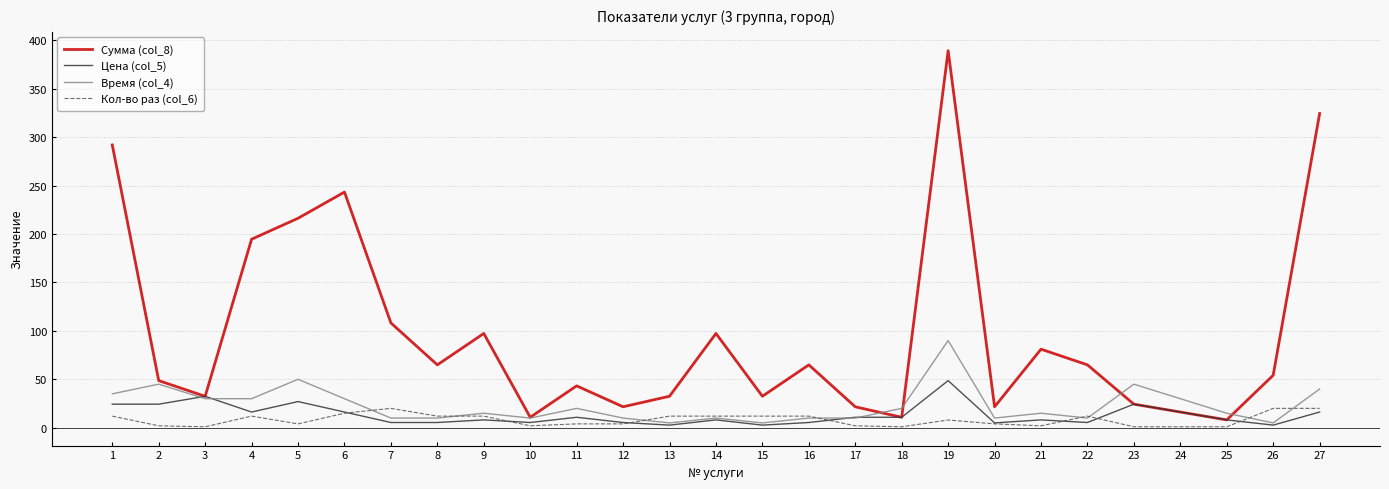

Which series has the widest spread of values?

Сумма (col_8)